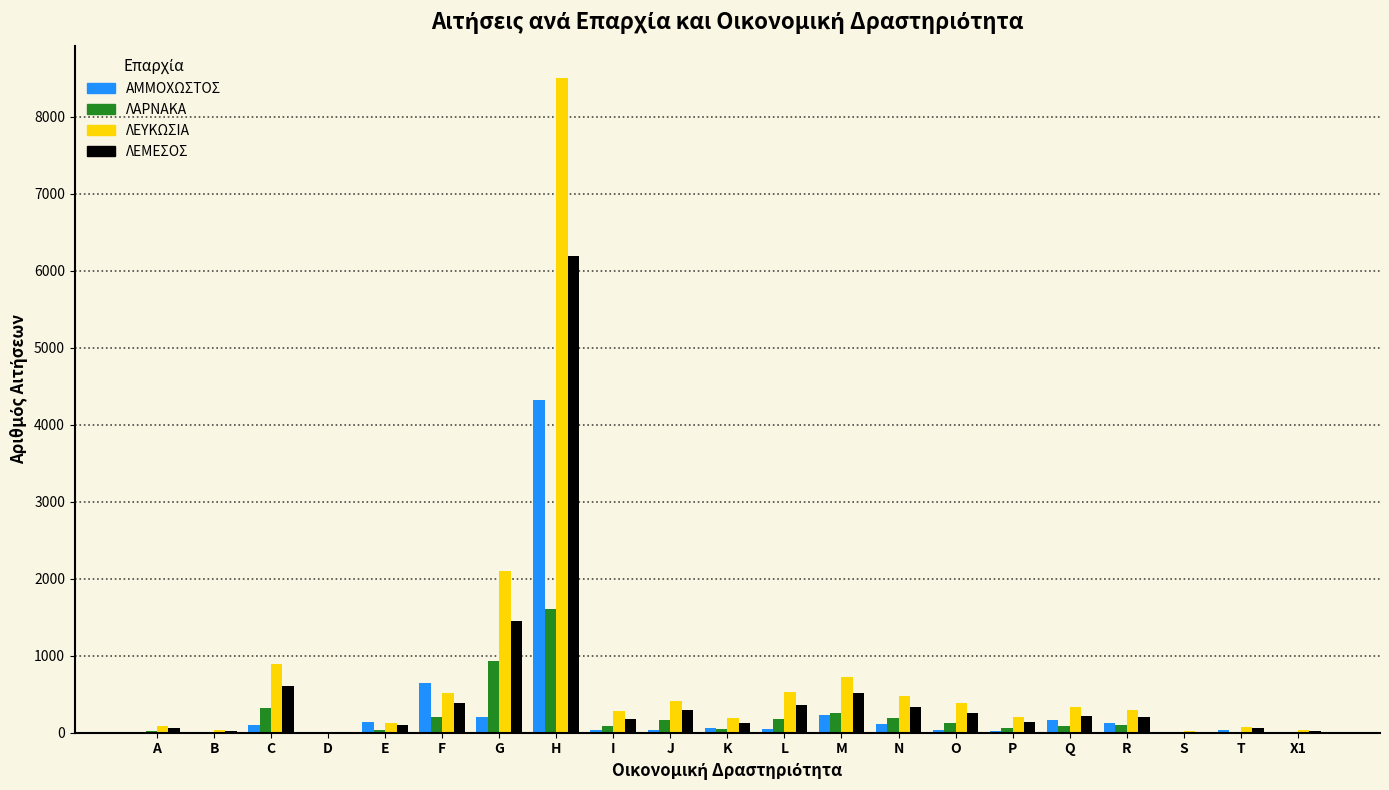

At which label is ΛΕΜΕΣΟΣ closest to 3104?

G